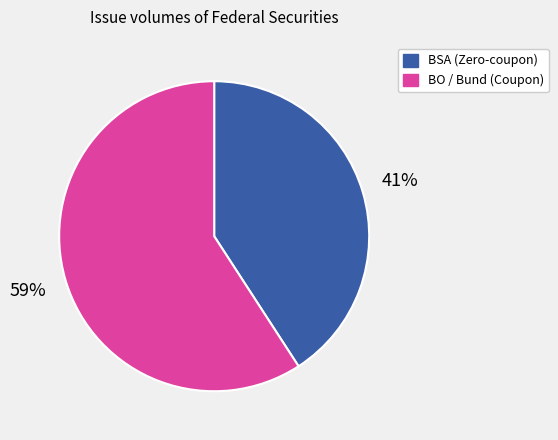

Combined, do BSA (Zero-coupon) and BO / Bund (Coupon) account for over 50%?

Yes